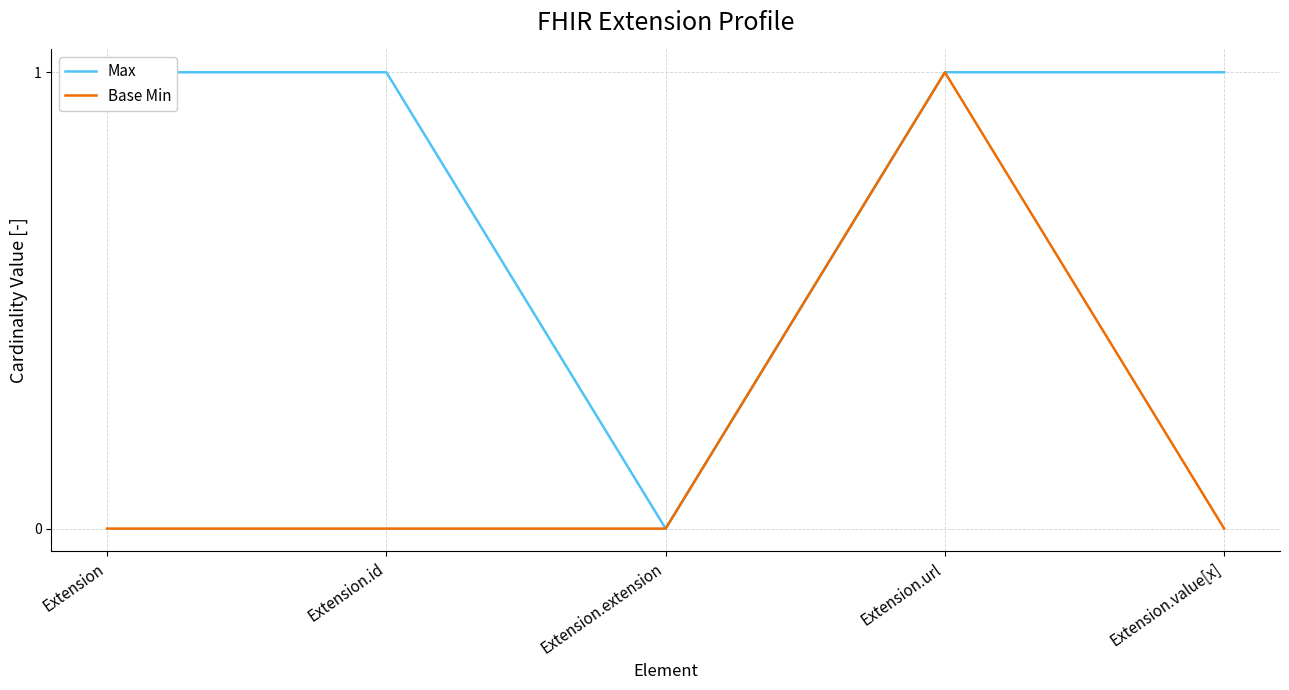

How many series are shown in this chart?

2